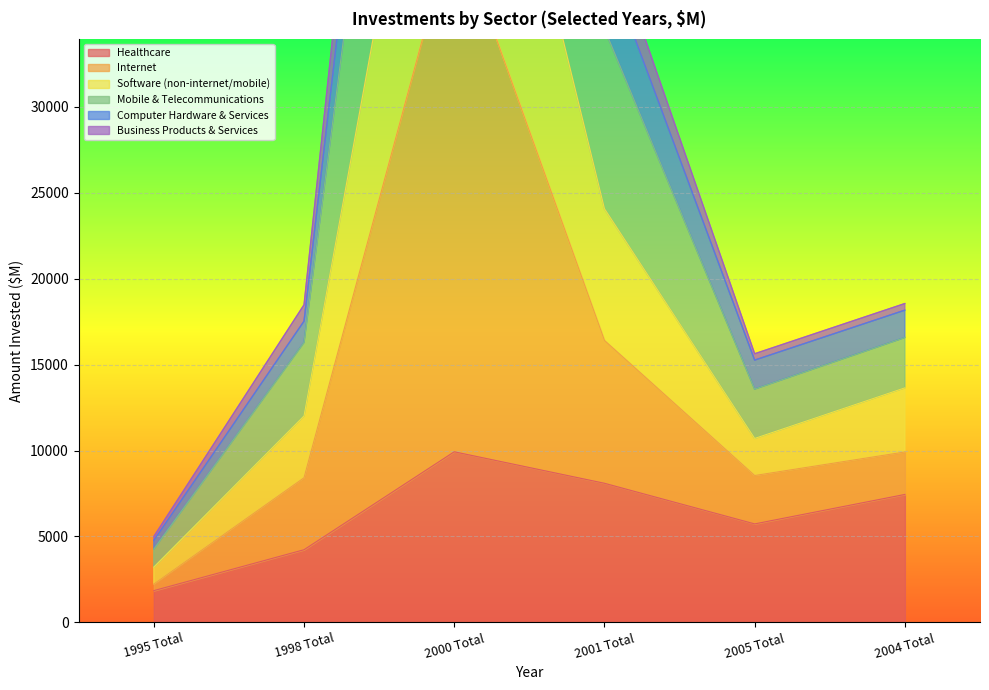

What is the maximum value shown in the chart?

100192